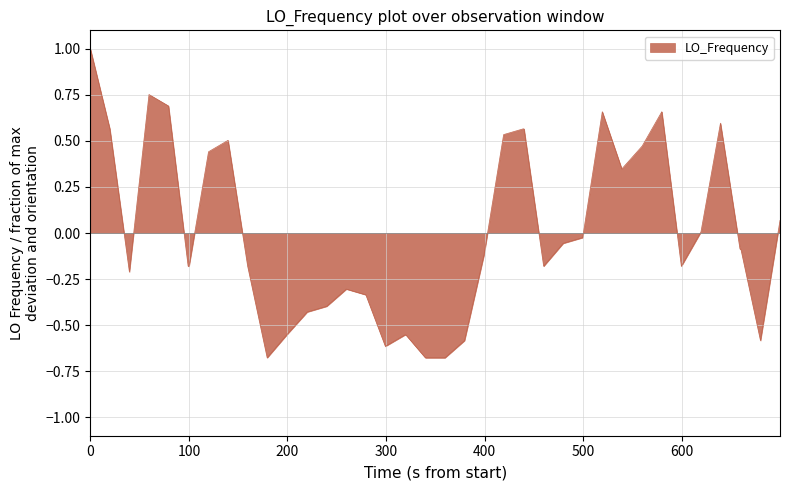

What is the maximum value shown in the chart?

1.0